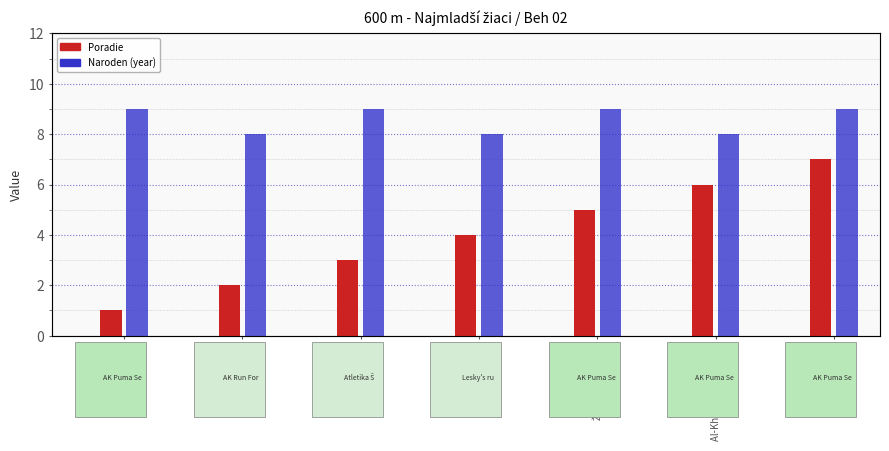

Rank the series by their maximum value, from lowest to highest.

Poradie, Naroden